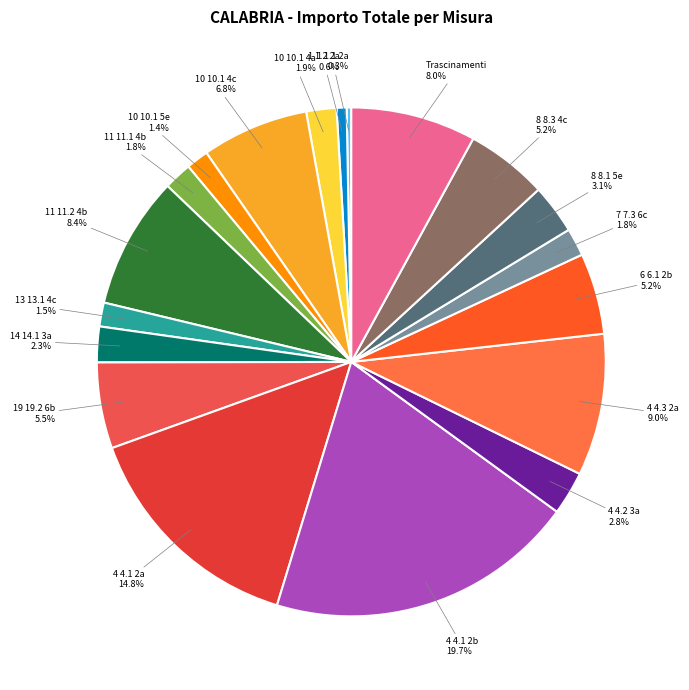

Approximately how many times larger is the value at 6 6.1 2b compared to 4 4.3 2a?

0.6